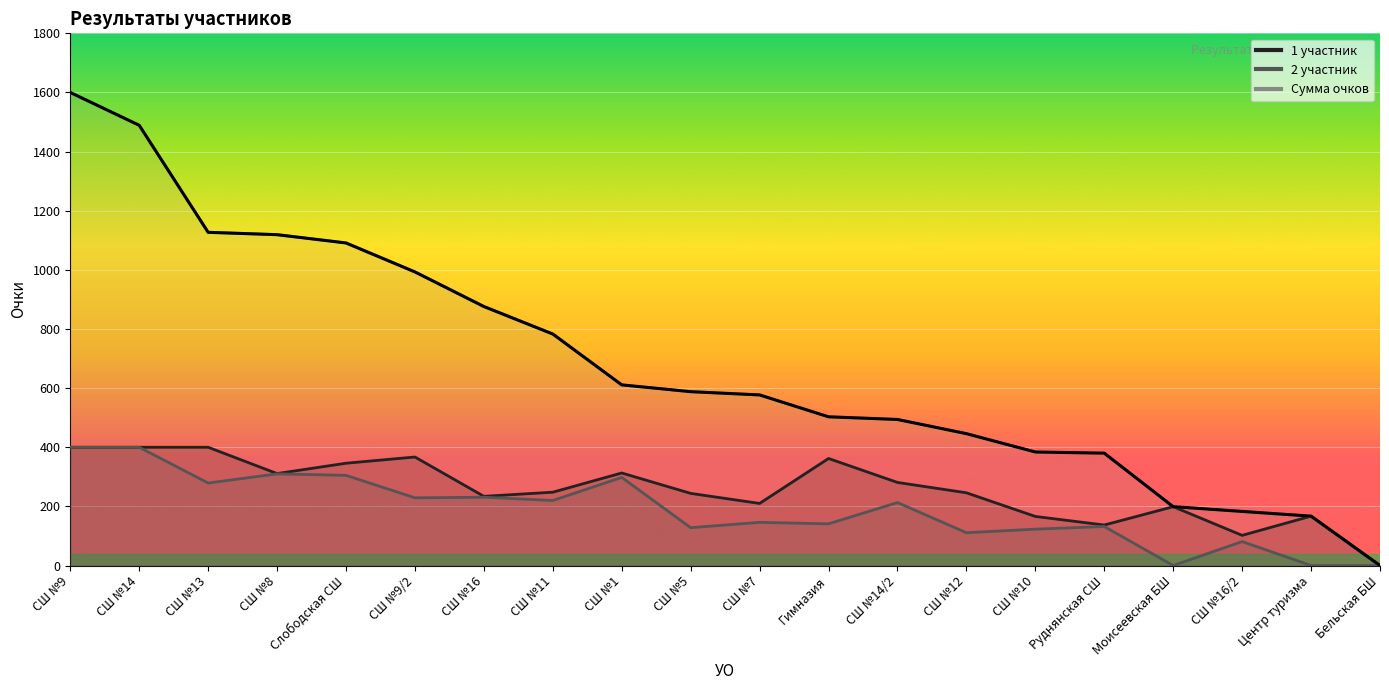

Is it true that Сумма очков equals 256 at Центр туризма?

False